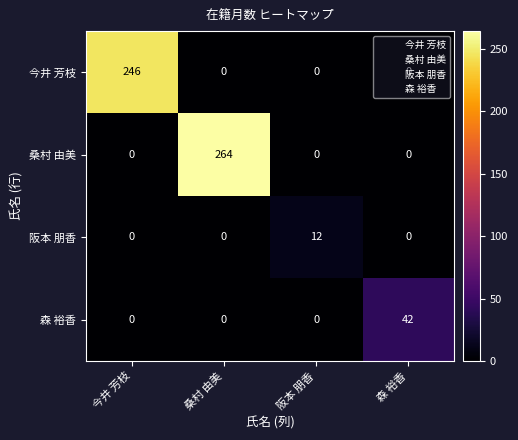

The 阪本 朋香 series shows -8 at 今井 芳枝. True or false?

False